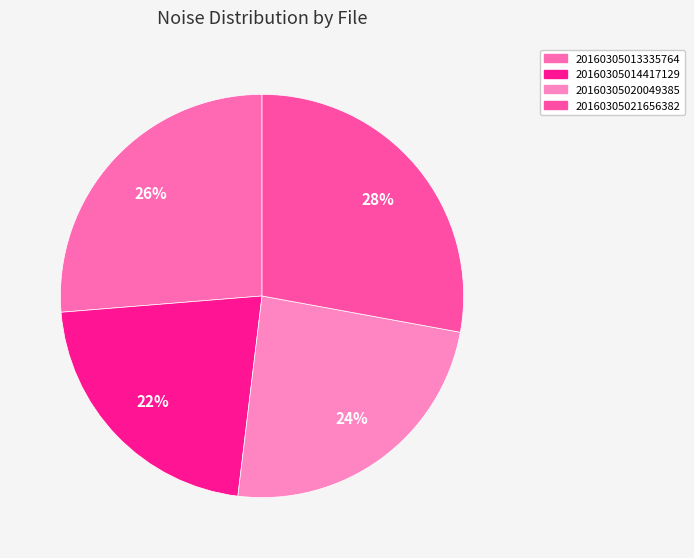

To the nearest percent, what is the difference between the largest and smallest slice percentages?

6%